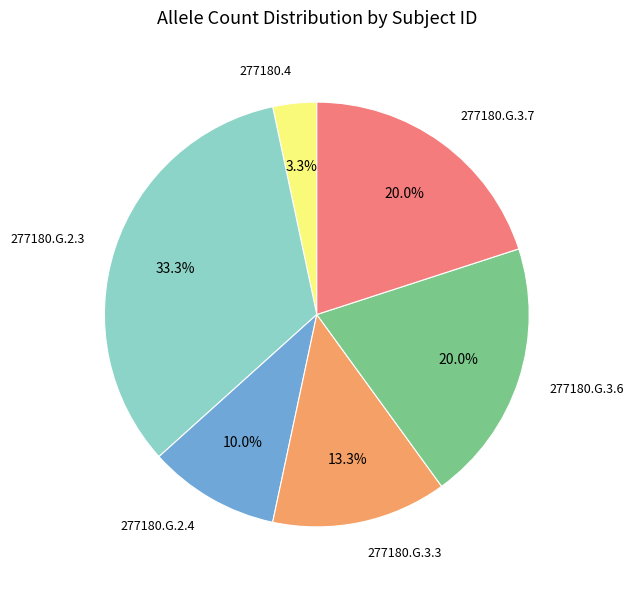

Do 277180.G.3.6 and 277180.G.2.3 together represent more than half of the pie?

Yes